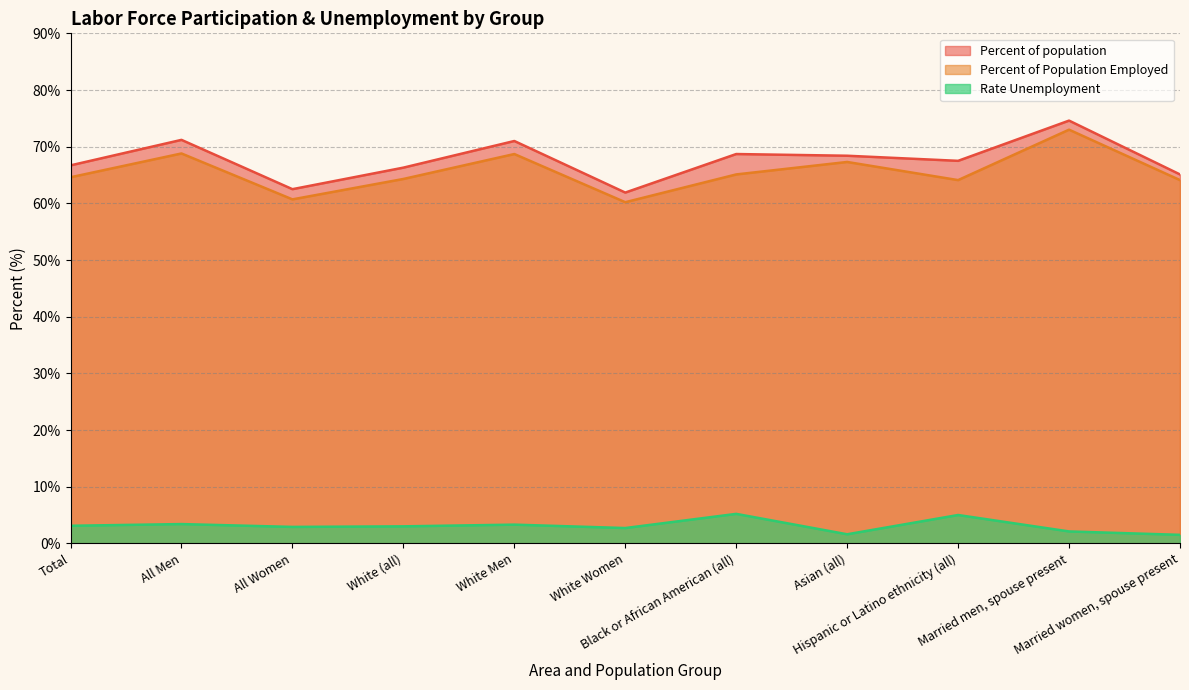

True or false: Rate Unemployment and Percent of Population Employed cross at least once.

False